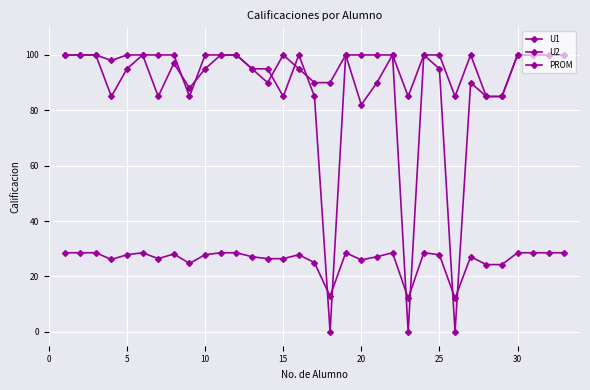

How many lines are shown in the chart?

3